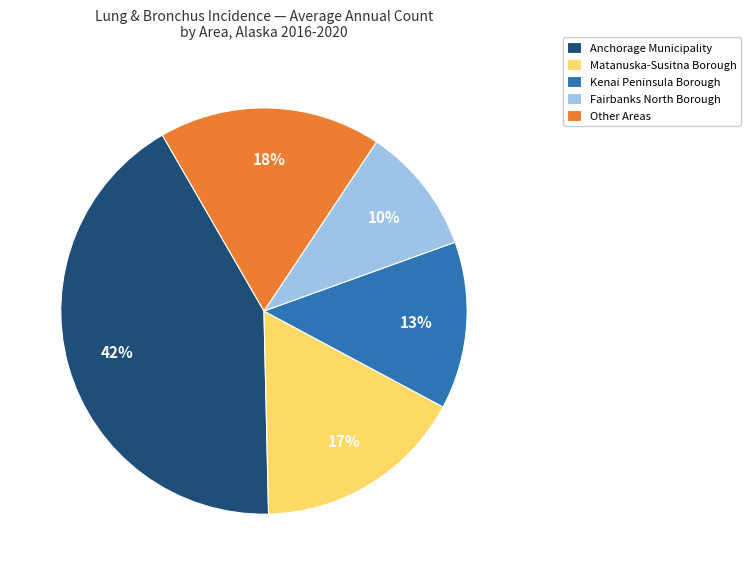

Rank the categories by value from lowest to highest.

Fairbanks North Borough, Kenai Peninsula Borough, Matanuska-Susitna Borough, Other Areas, Anchorage Municipality